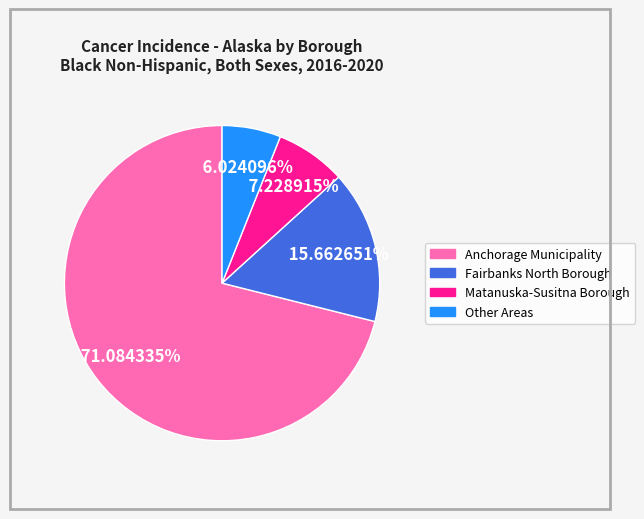

To the nearest percent, what is the average slice percentage?

25%